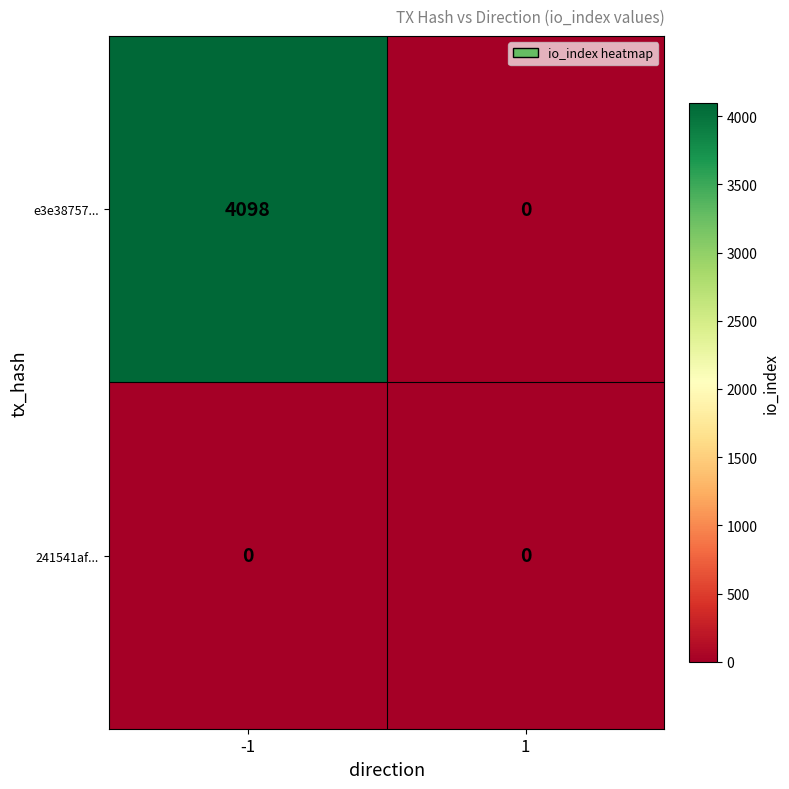

At which category is the sum across all series the highest?

-1